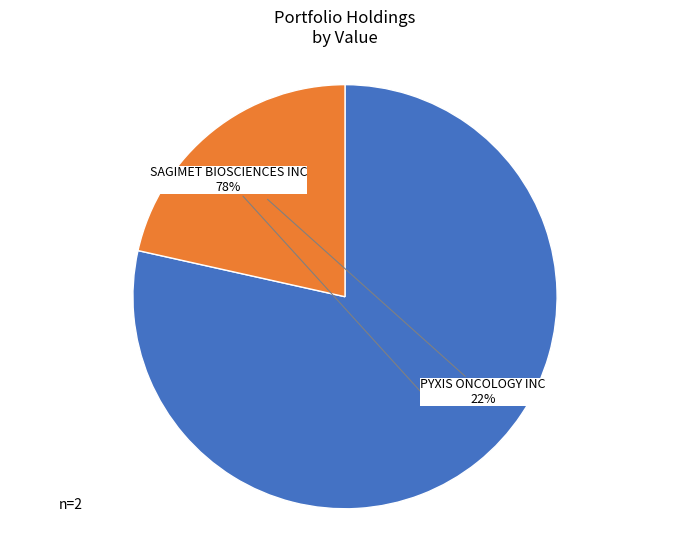

Is there any slice that represents more than half of the pie?

Yes